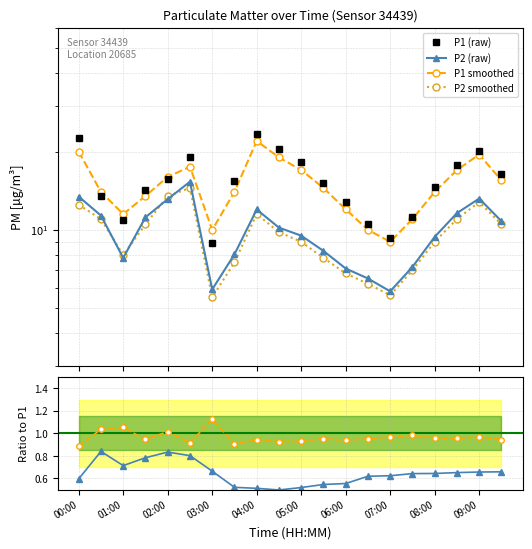

In P2 (raw), how many points are lower than both neighbors (excluding endpoints)?

3